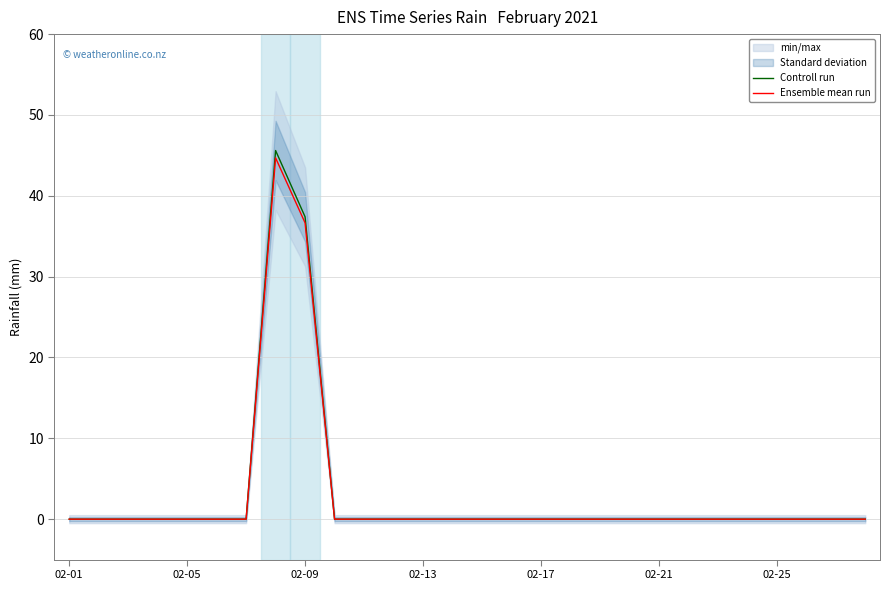

Which label corresponds to the smallest value in the chart?

02-01